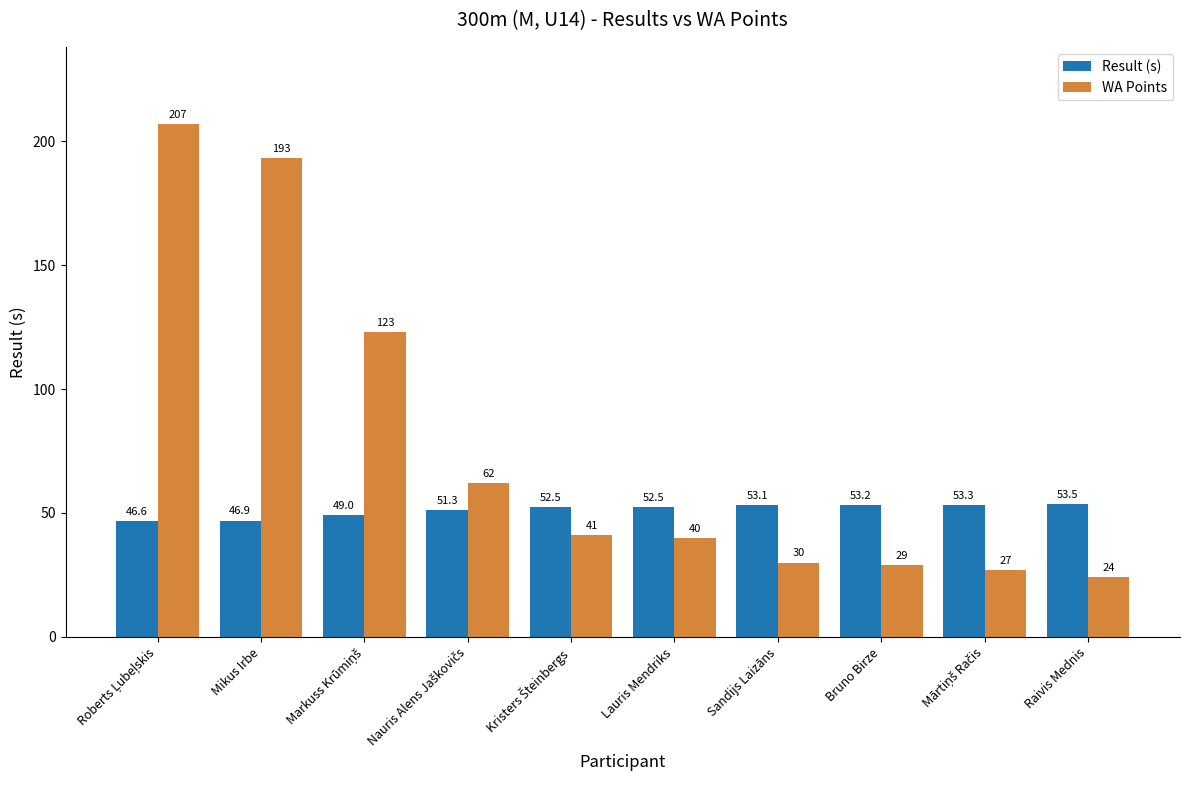

What is the label of the 3rd bar from the right?

Bruno Birze